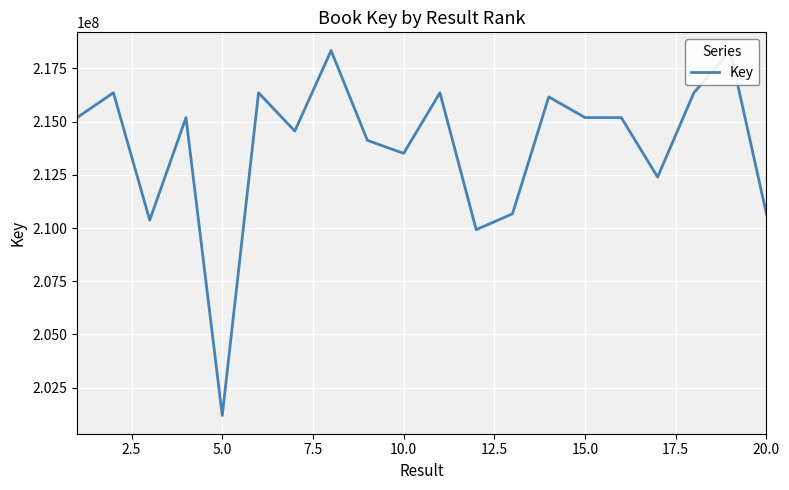

What is the maximum value shown in the chart?

218335874